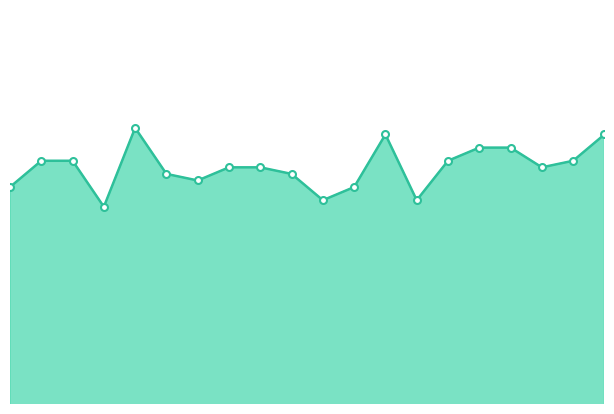

Does the chart have visible grid lines?

No